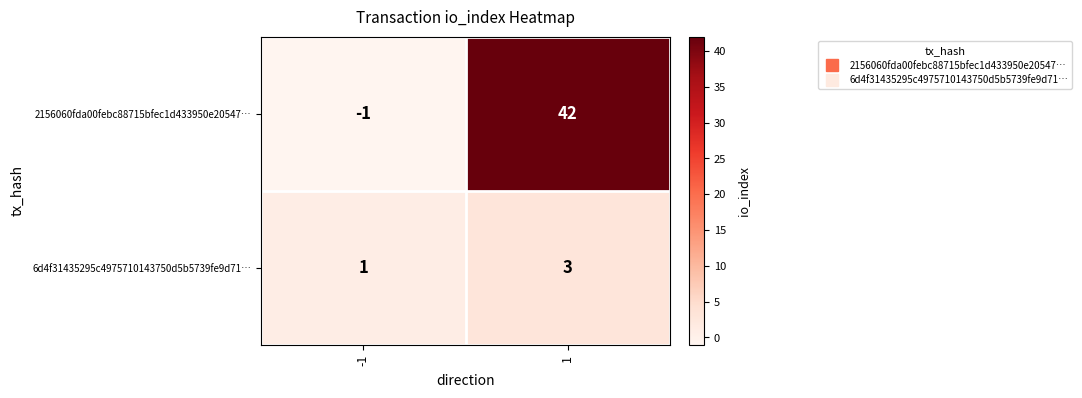

What is the spread (max minus min) of values at -1?

2